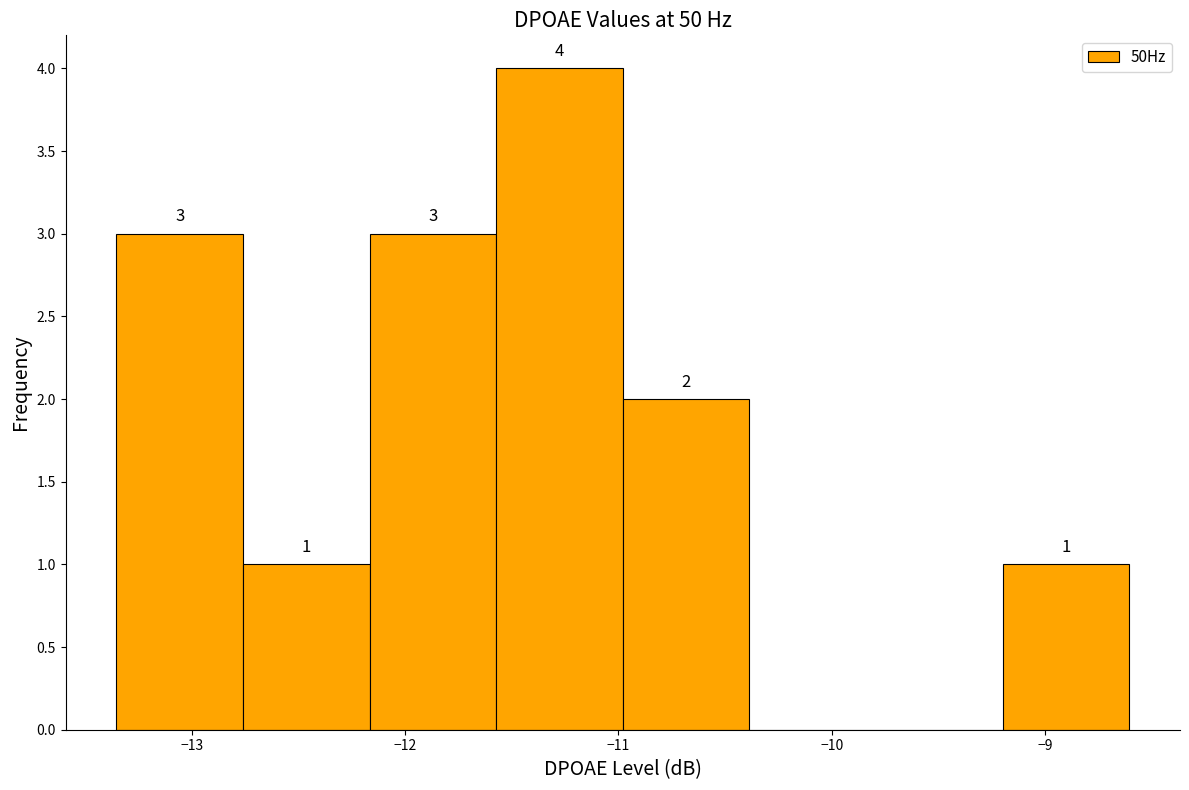

Which range on the x-axis has the tallest bar?

-11.6 to -11.0